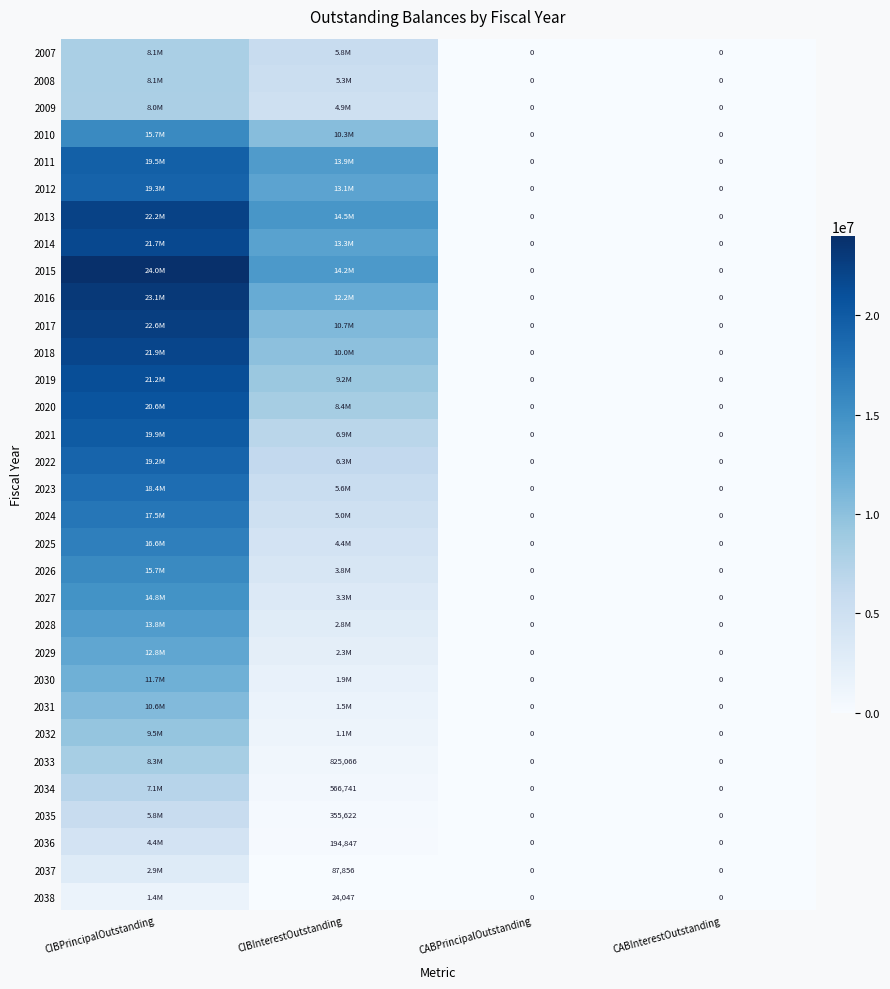

The 2023 series shows 18350000.0 at CIBPrincipalOutstanding. True or false?

True